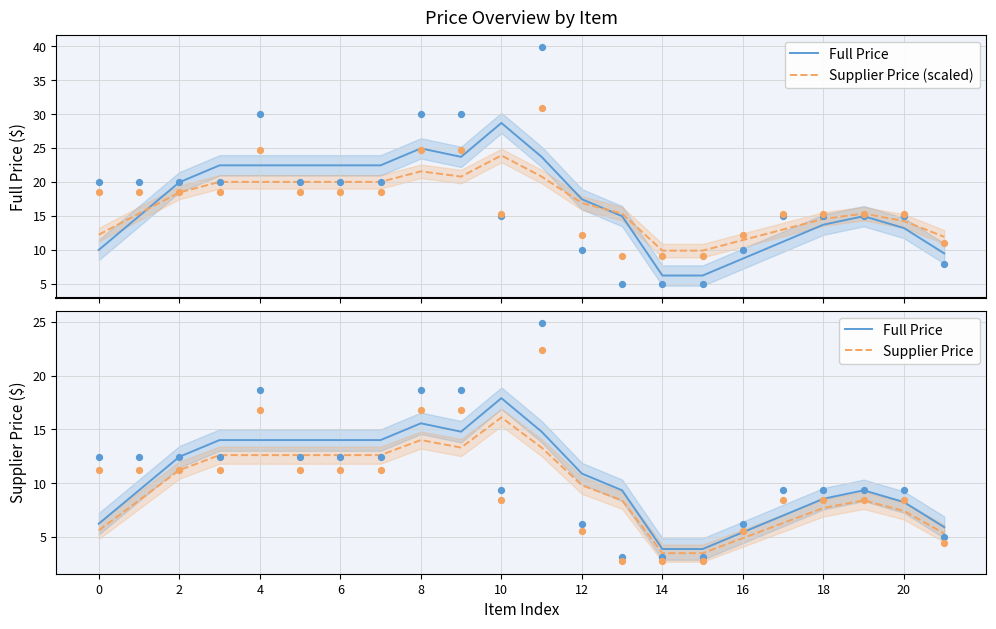

Which series reaches the minimum Y coordinate?

Supplier Price